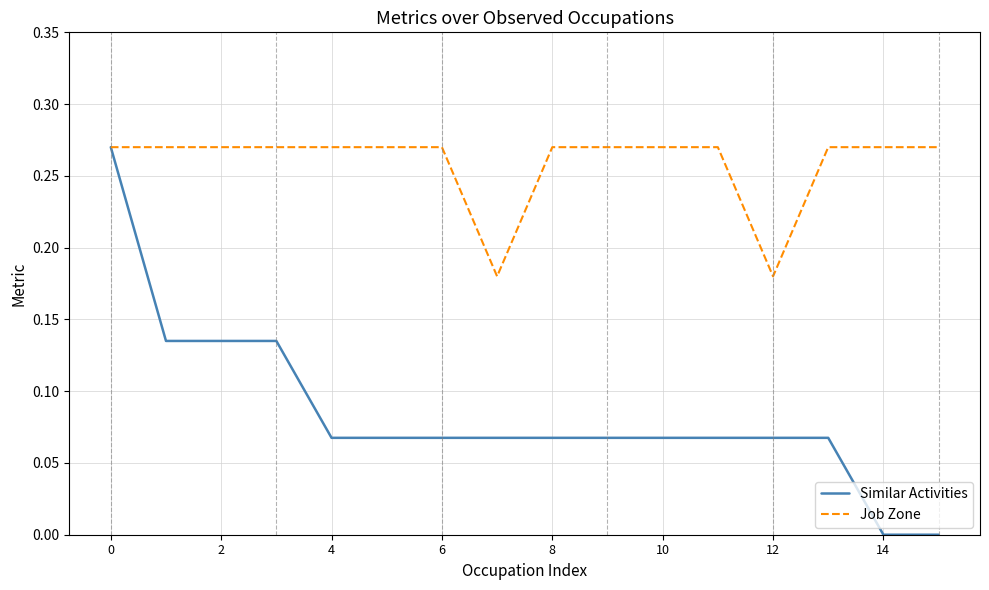

Which series has the widest spread of values?

Similar Activities